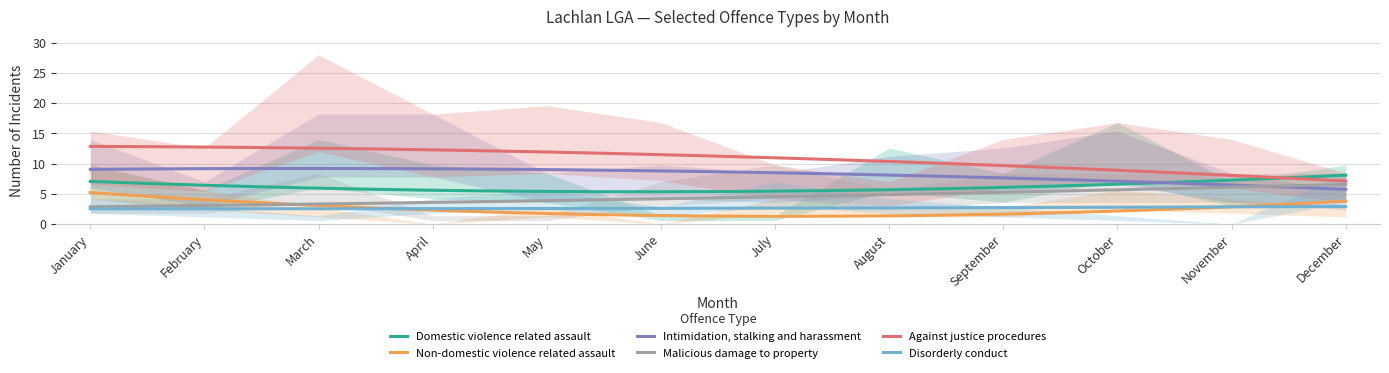

Is it true that Domestic violence related assault equals 10.7 at December?

False